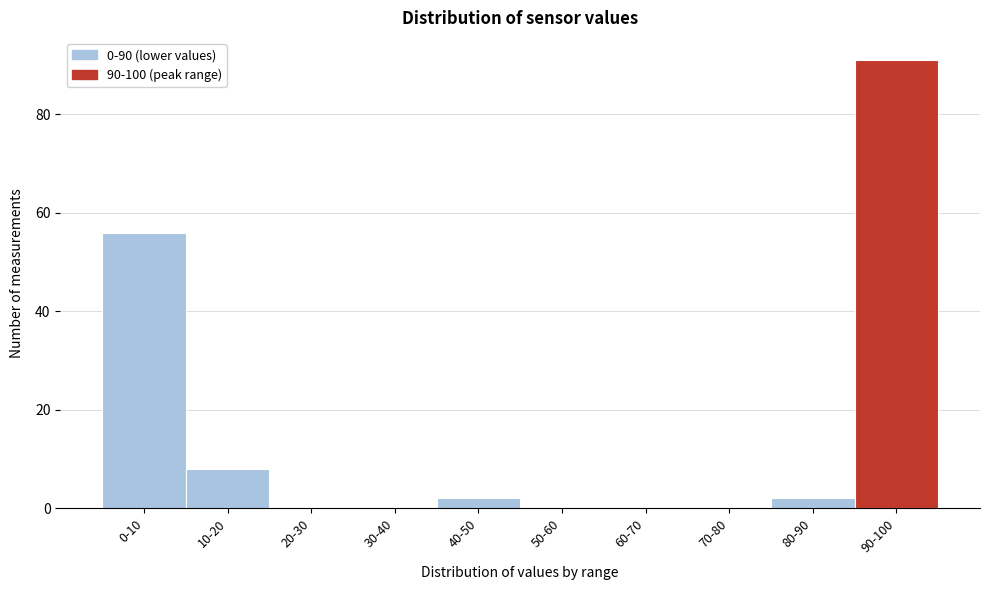

Reading left to right, extract all data points from this chart.

0-10=56	10-20=8	20-30=0	30-40=0	40-50=2	50-60=0	60-70=0	70-80=0	80-90=2	90-100=91